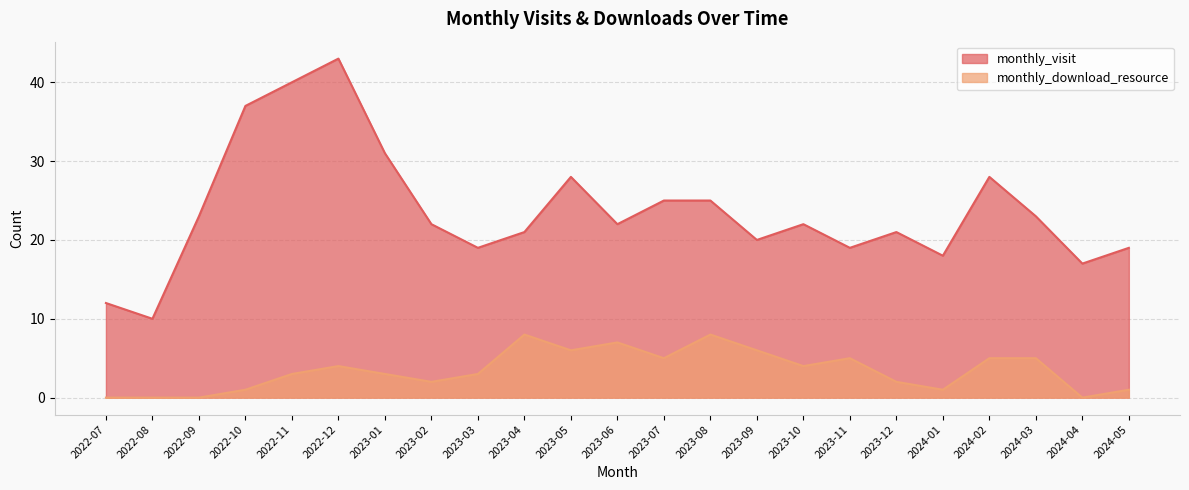

At which label does monthly_download_resource first exceed 3?

2022-12